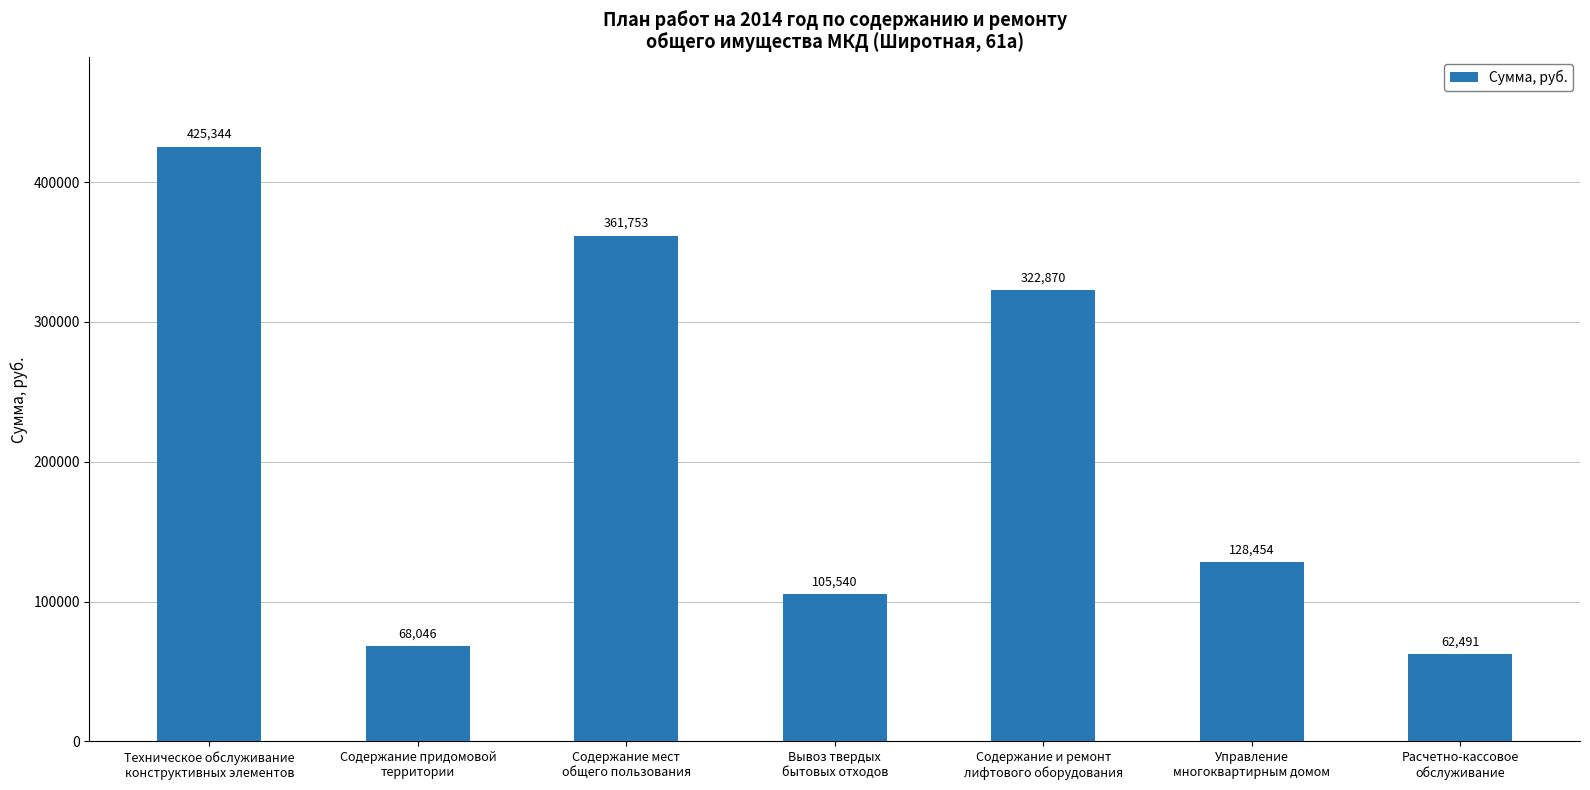

List the labels in order of value, largest first.

Техническое обслуживание
конструктивных элементов, Содержание мест
общего пользования, Содержание и ремонт
лифтового оборудования, Управление
многоквартирным домом, Вывоз твердых
бытовых отходов, Содержание придомовой
территории, Расчетно-кассовое
обслуживание